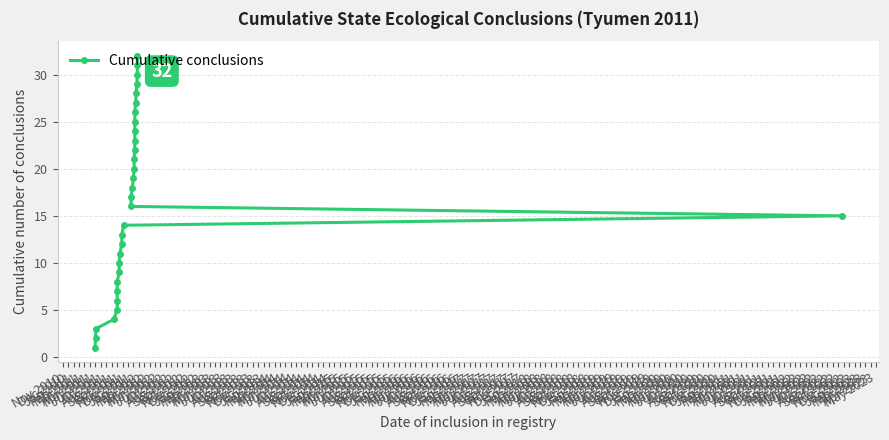

What position from the left is Feb 2012?

16